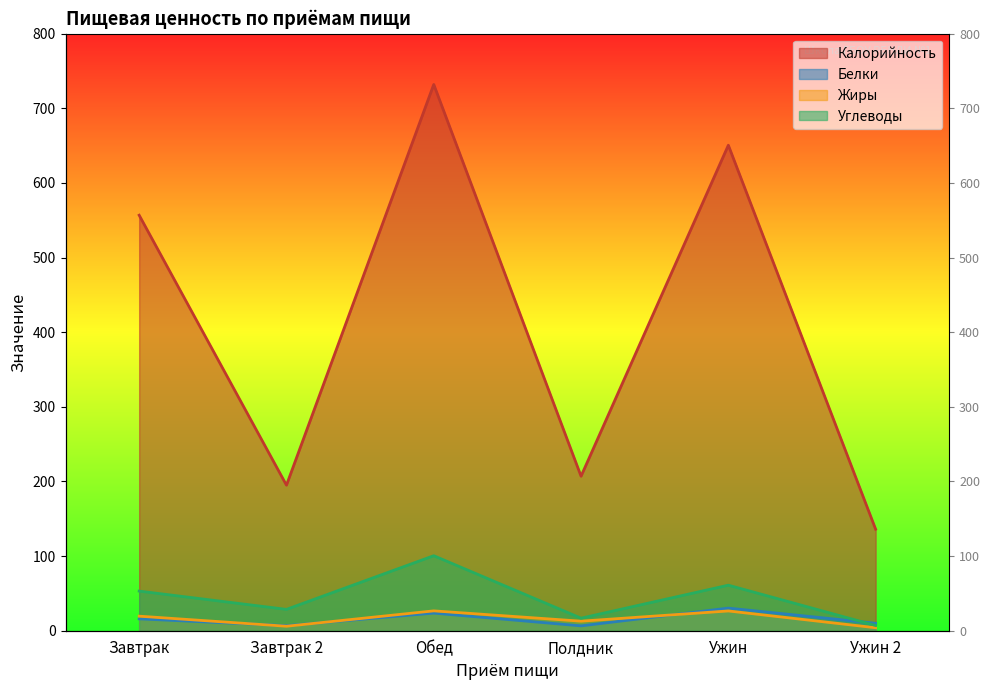

True or false: Углеводы and Калорийность cross at least once.

False